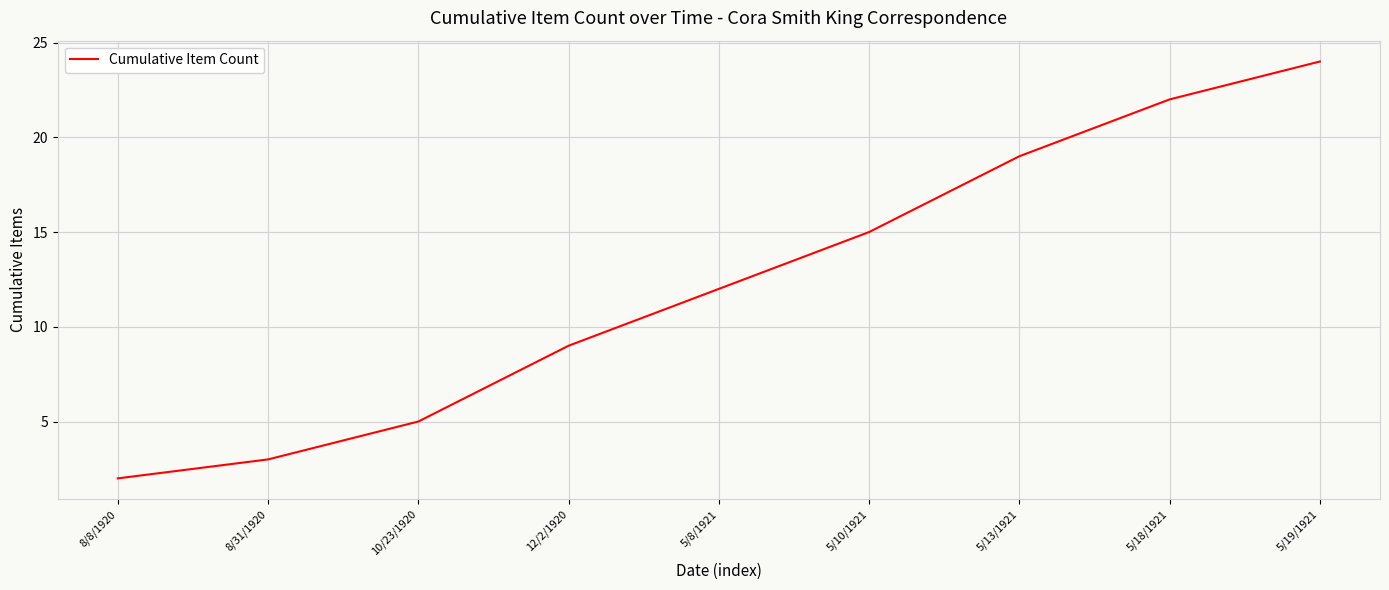

Rank the categories by value from lowest to highest.

8/8/1920, 8/31/1920, 10/23/1920, 12/2/1920, 5/8/1921, 5/10/1921, 5/13/1921, 5/18/1921, 5/19/1921